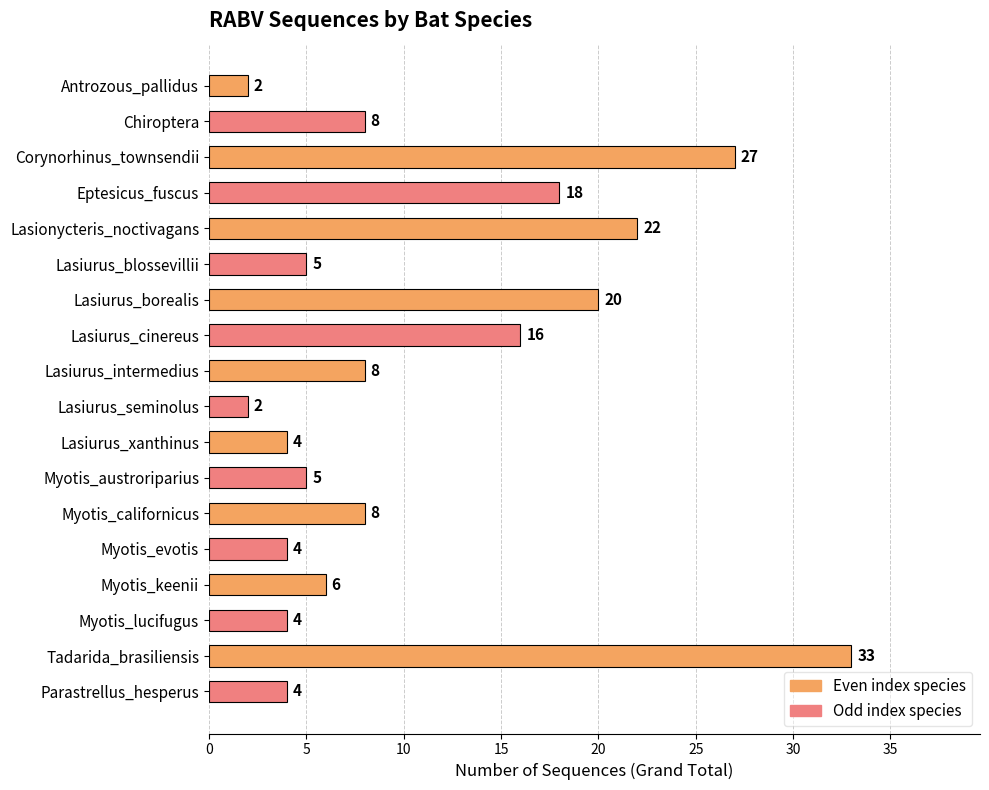

Reading top to bottom, transcribe all the data shown in this chart.

Antrozous_pallidus=2	Chiroptera=8	Corynorhinus_townsendii=27	Eptesicus_fuscus=18	Lasionycteris_noctivagans=22	Lasiurus_blossevillii=5	Lasiurus_borealis=20	Lasiurus_cinereus=16	Lasiurus_intermedius=8	Lasiurus_seminolus=2	Lasiurus_xanthinus=4	Myotis_austroriparius=5	Myotis_californicus=8	Myotis_evotis=4	Myotis_keenii=6	Myotis_lucifugus=4	Tadarida_brasiliensis=33	Parastrellus_hesperus=4